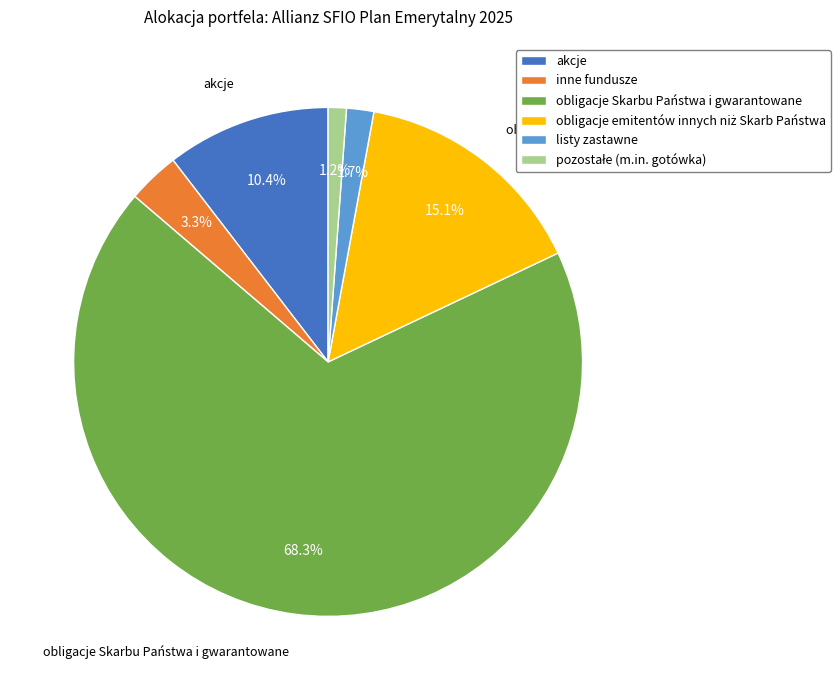

Which category has the biggest portion of the pie?

obligacje Skarbu Państwa i gwarantowane